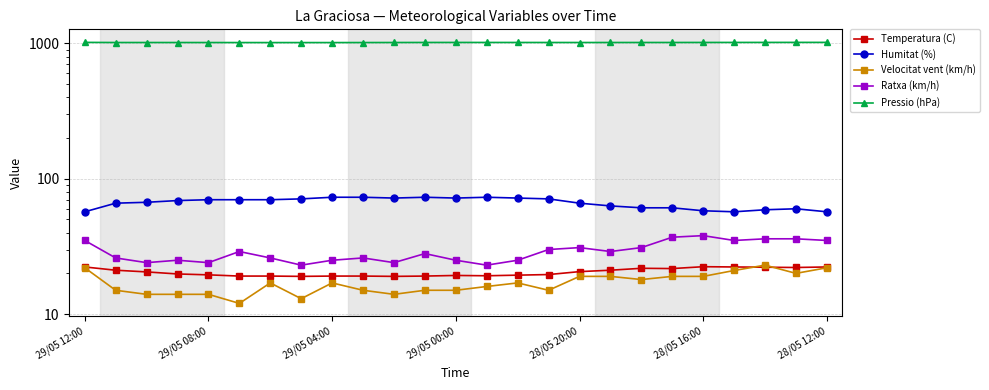

How many lines are shown in the chart?

5